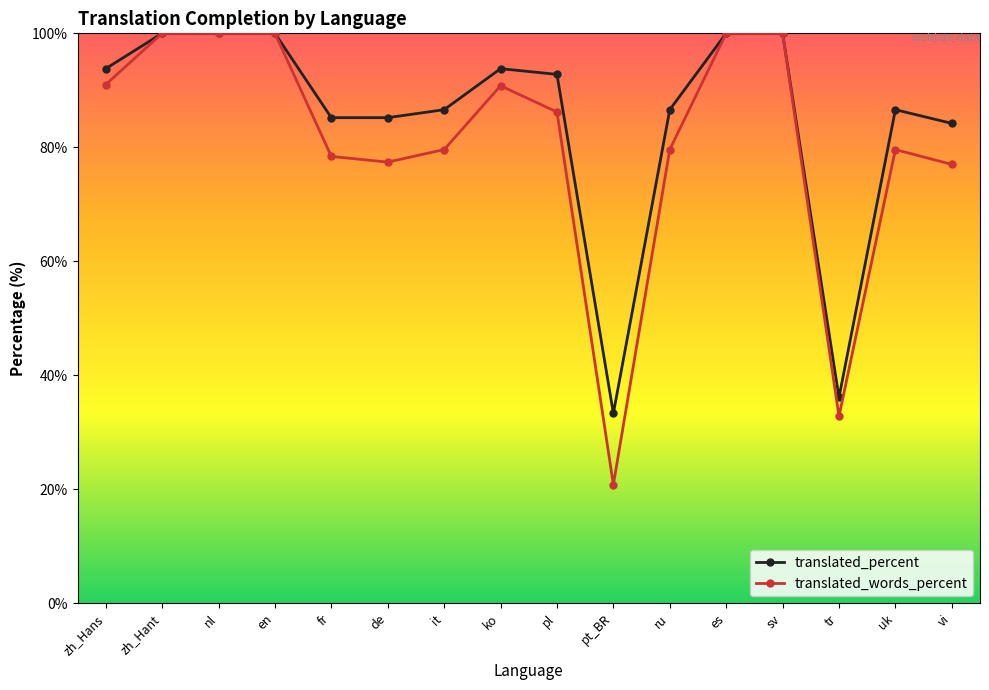

What is the approximate value of translated_percent at pl?

92.8